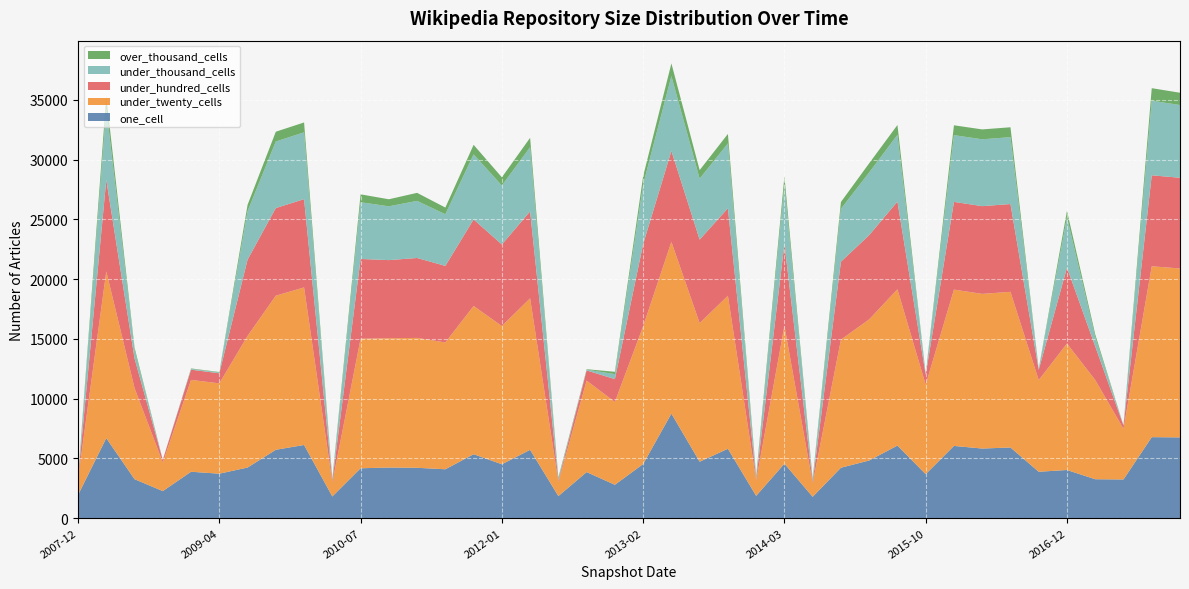

Reading left to right, list all the values displayed in this chart.

one_cell: 1927	6684	3249	2253	3871	3710	4225	5711	6112	1805	4163	4223	4202	4079	5340	4498	5707	1834	3843	2781	4517	8737	4712	5795	1855	4547	1775	4209	4814	6062	3669	6033	5813	5902	3871	4018	3245	3226	6766	6747
under_twenty_cells: 1358	13955	7627	2392	7686	7558	11014	12894	13183	1174	10838	10821	10868	10613	12403	11570	12678	1177	7655	6931	11528	14373	11602	12804	1283	11536	1136	10717	11811	13078	7490	13080	12942	13025	7673	10584	8305	4241	14300	14133
under_hundred_cells: 74	7653	2480	213	855	844	6378	7334	7386	136	6676	6537	6689	6405	7242	6821	7271	125	851	1910	6876	7607	6983	7319	130	6856	125	6521	7045	7340	827	7341	7342	7347	853	6353	2813	272	7612	7592
under_thousand_cells: 16	5989	718	16	70	72	4051	5568	5594	84	4749	4502	4779	4320	5446	4934	5376	119	70	419	4985	6265	5103	5428	122	4968	119	4426	5248	5584	72	5584	5594	5597	70	4209	780	19	6237	6088
over_thousand_cells: 0	1009	198	0	35	35	536	818	825	97	660	589	672	562	797	688	784	139	35	193	694	1060	712	795	158	692	139	572	766	825	35	825	827	827	35	540	228	0	1054	1027